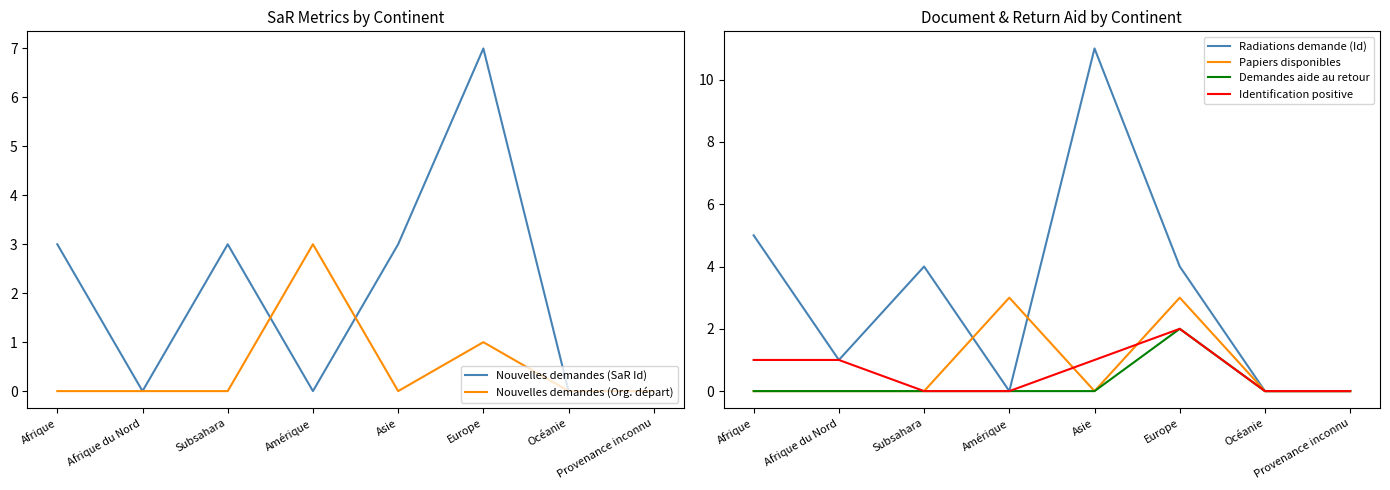

Rank the categories by Identification positive value from highest to lowest.

Europe, Afrique, Afrique du Nord, Asie, Subsahara, Amérique, Océanie, Provenance inconnu